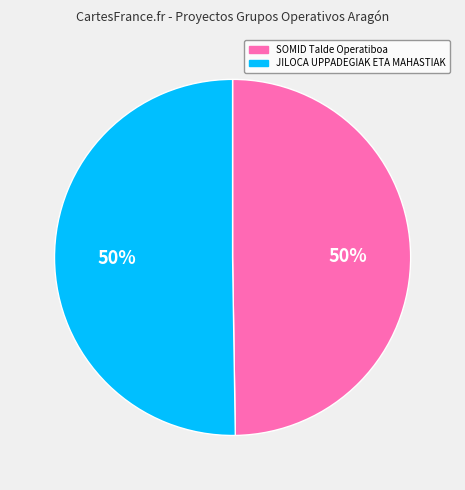

How many slices are in this pie chart?

2